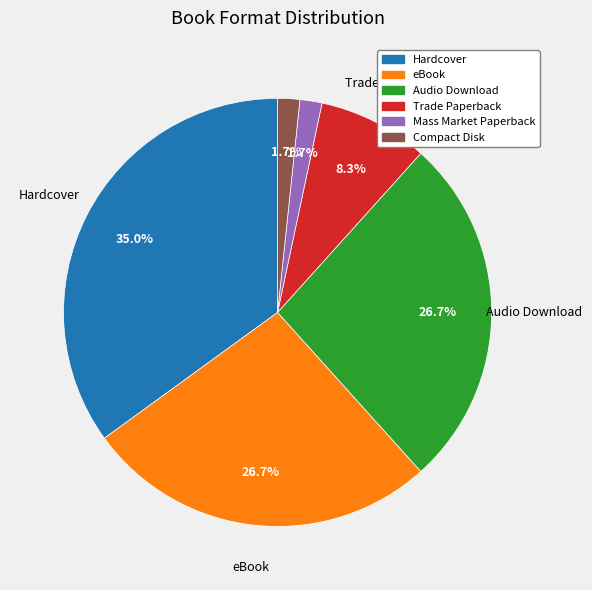

Does Mass Market Paperback represent more than half of the total?

No